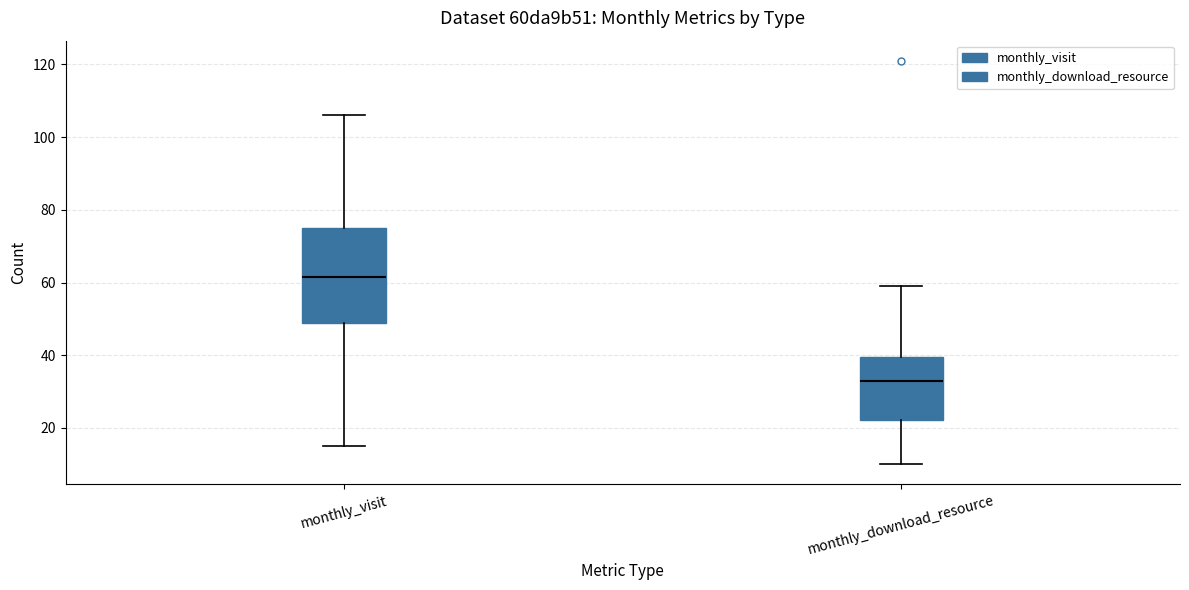

Reading left to right, read every box against the y-axis: the position of its median line, the range the box covers, and the ends of its whiskers. The values are not printed on the chart, so give them approximately, as read against the axis.

monthly_visit: median 62, box 48 to 76, whiskers 16 to 106
monthly_download_resource: median 34, box 22 to 40, whiskers 10 to 60